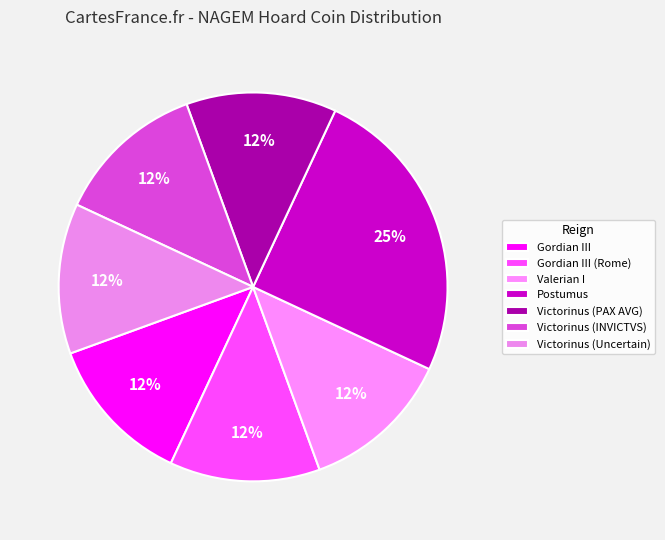

How many segments does this pie chart have?

7